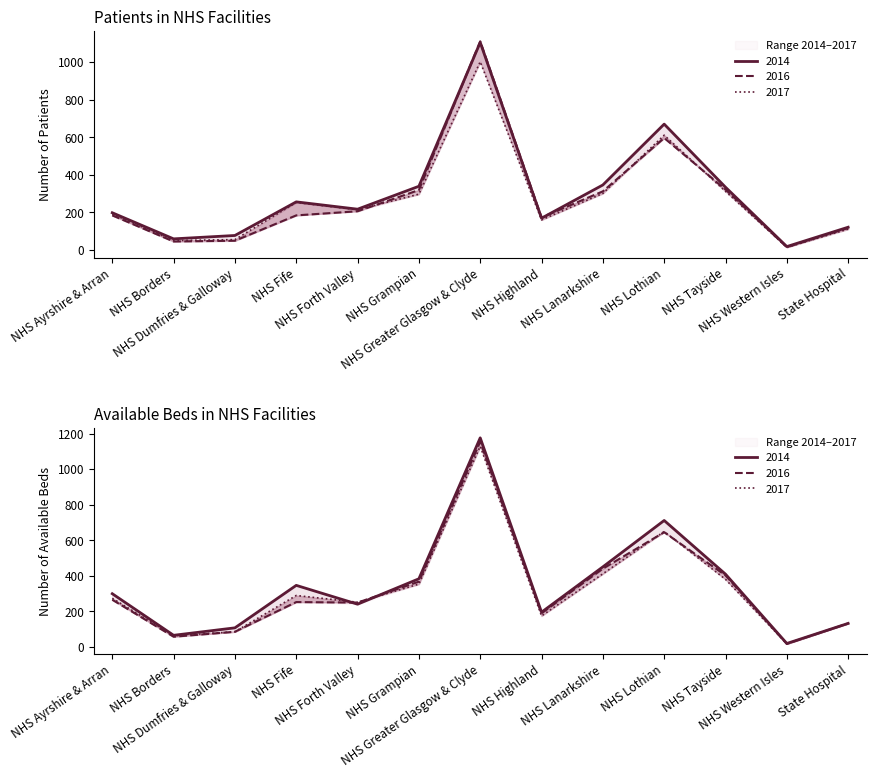

Between State Hospital and NHS Greater Glasgow & Clyde, which is larger?

NHS Greater Glasgow & Clyde